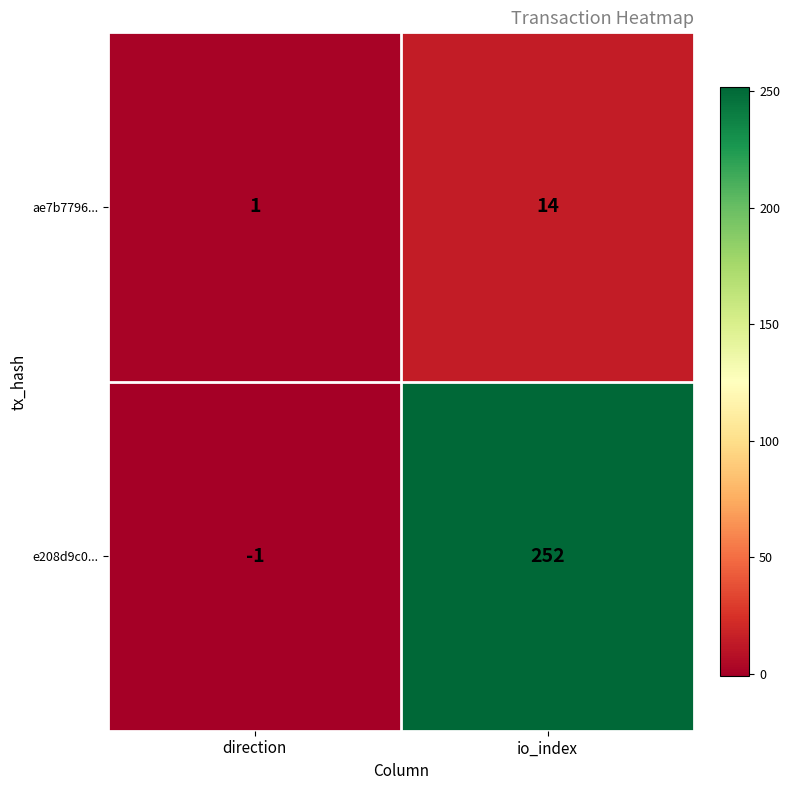

What is the greatest value displayed?

252